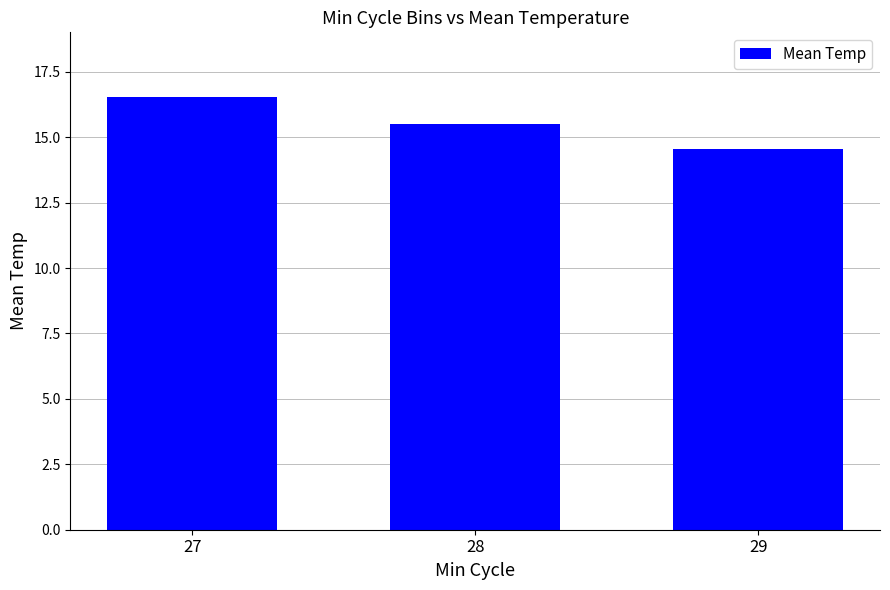

Reading right to left, what are all the values shown in this chart?

14.5	15.5	16.5